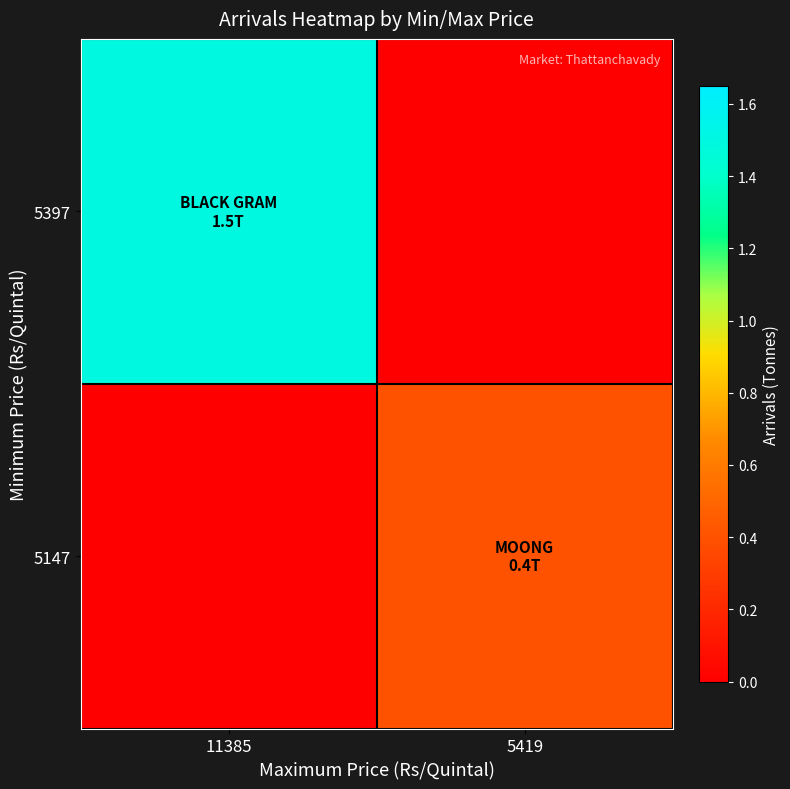

Reading left to right, what are all the values shown in this chart?

5397: 11385=1.5	5419=0.0
5147: 11385=0.0	5419=0.4